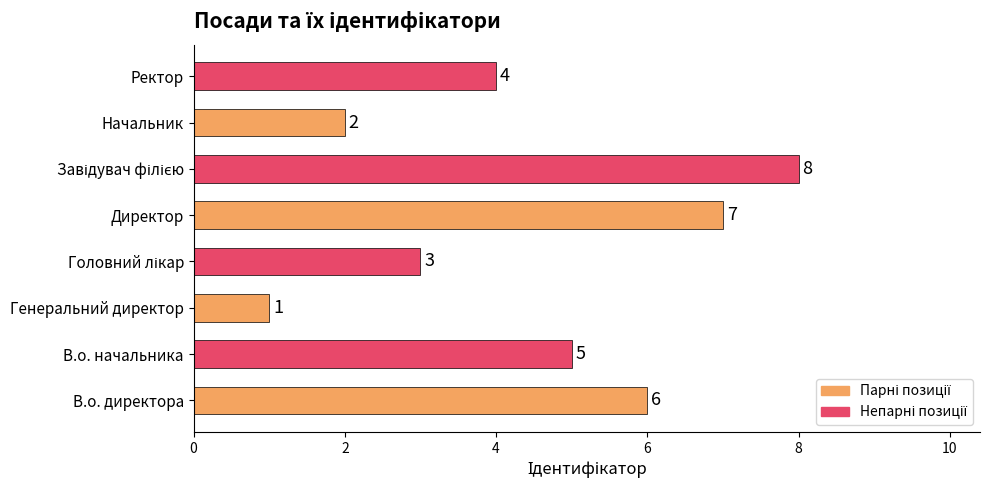

What is the minimum value shown in the chart?

1